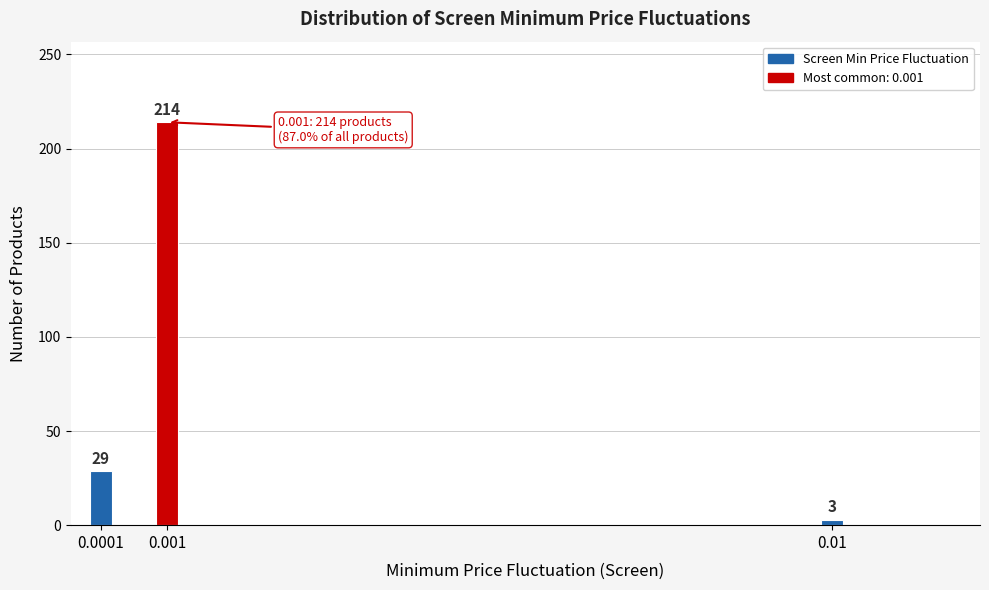

Reading left to right, list all the values displayed in this chart.

29	214	3